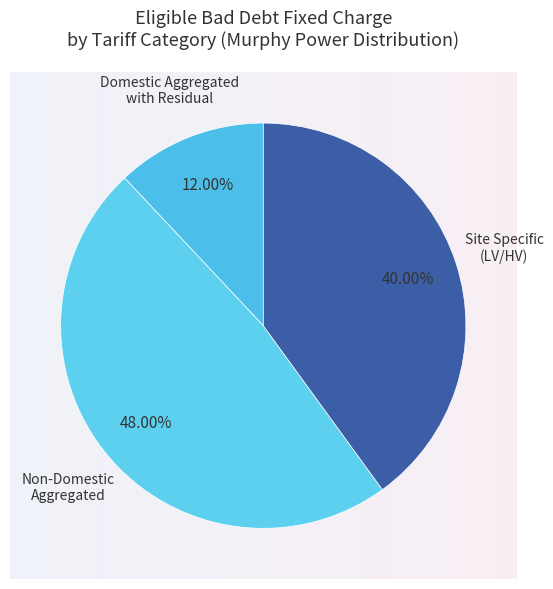

How many segments does this pie chart have?

3